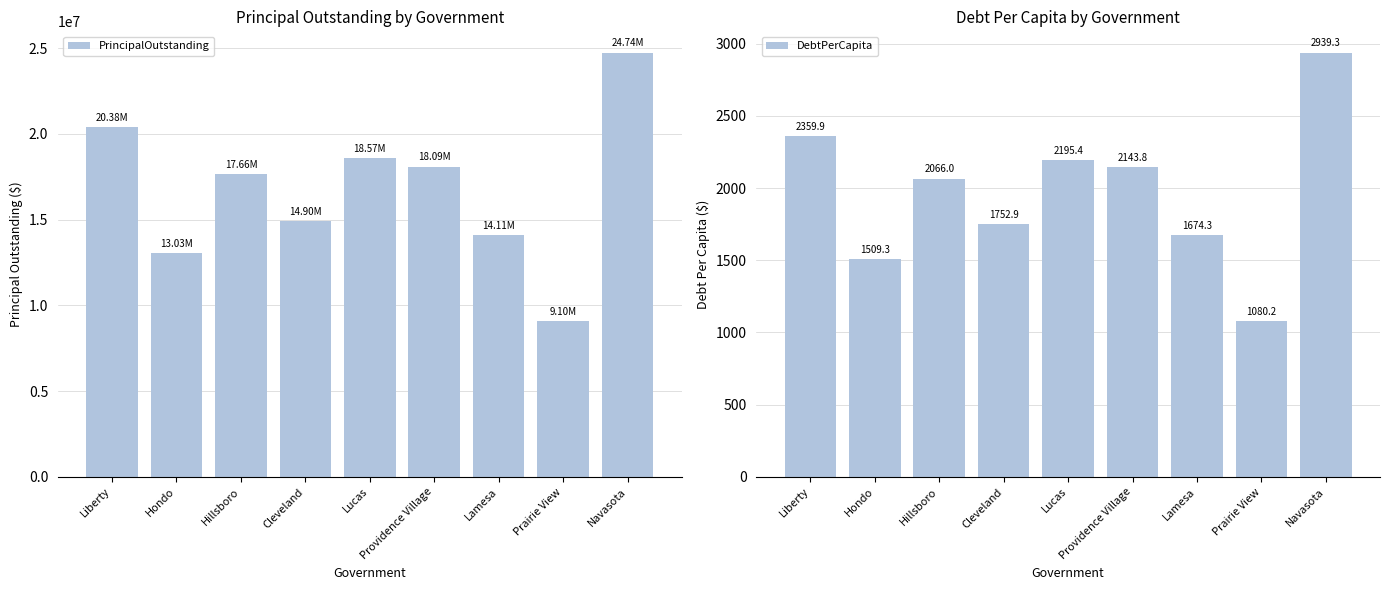

At how many categories does at least one series exceed 1182130?

9